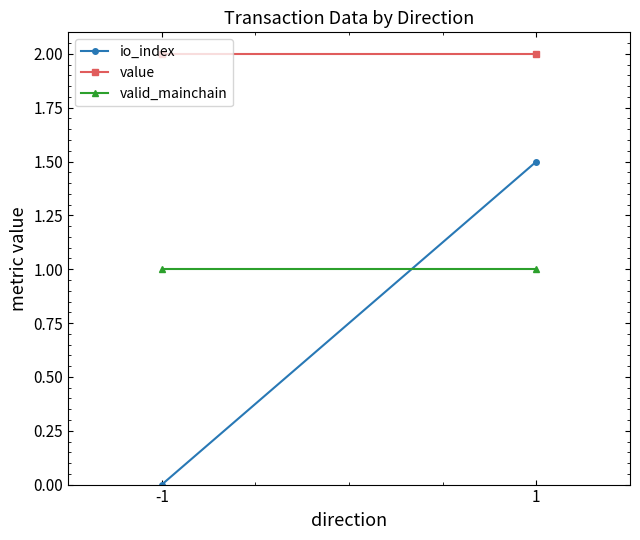

What is the difference between the highest and lowest values at 1?

1.0